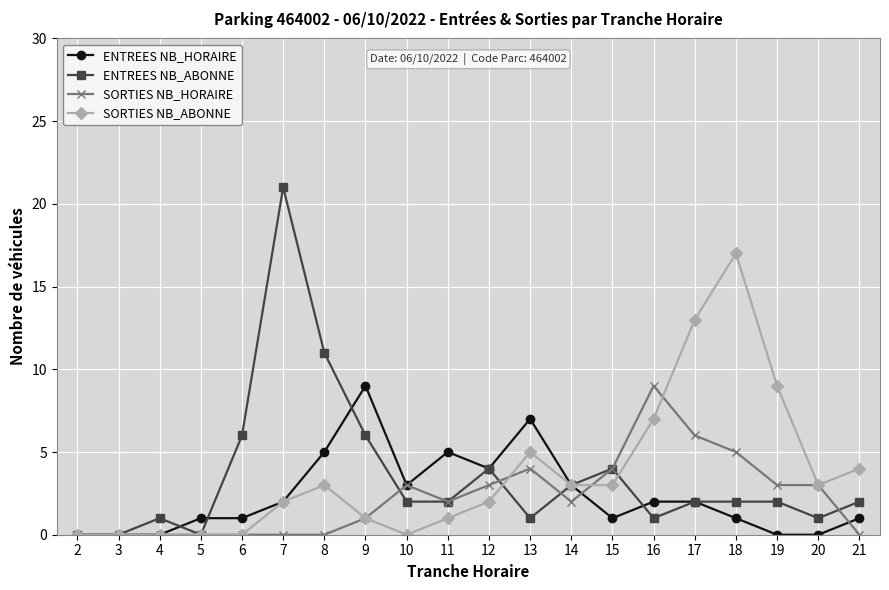

Which label corresponds to the largest value in the chart?

7